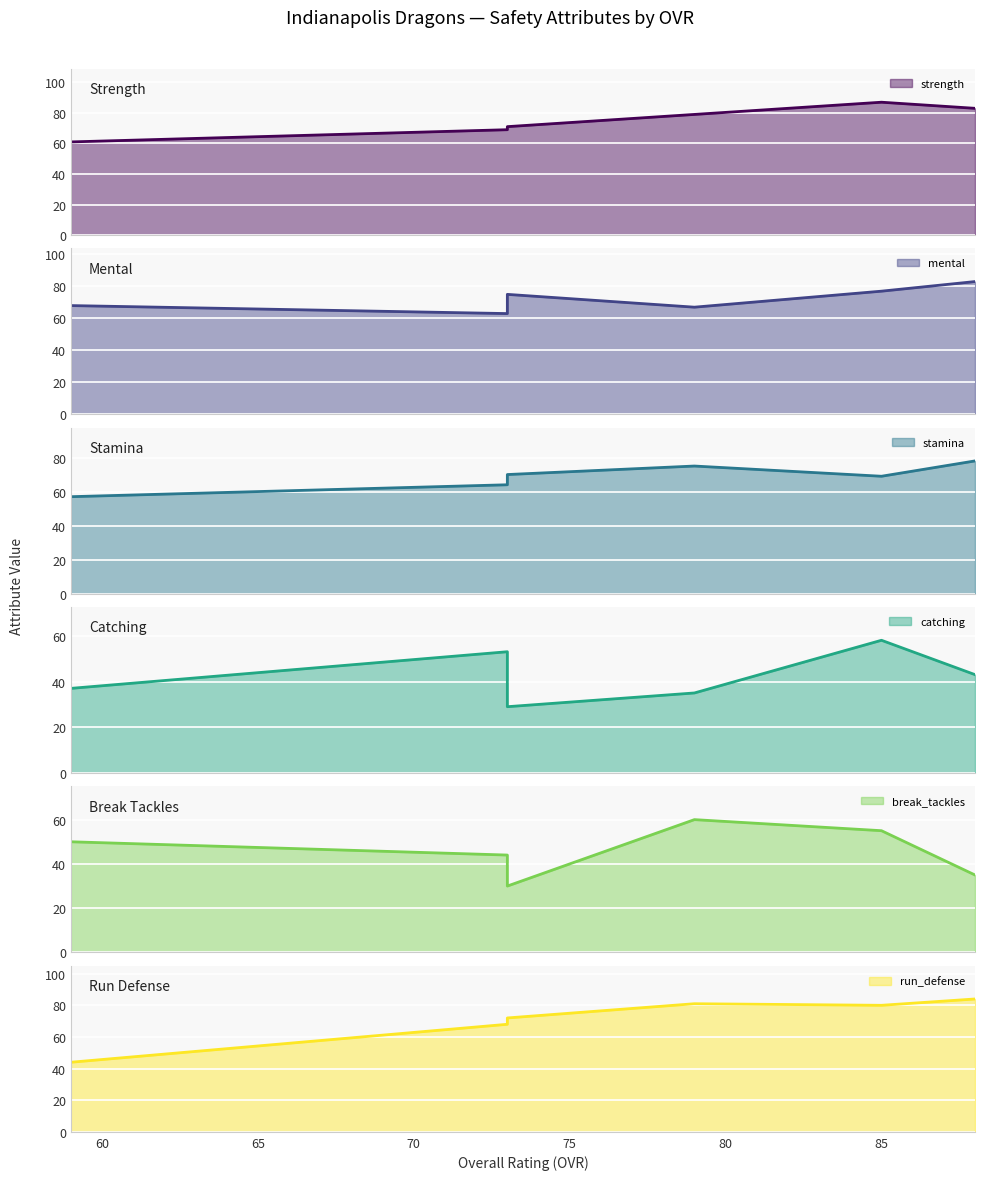

The mental series shows 63 at 73. True or false?

True